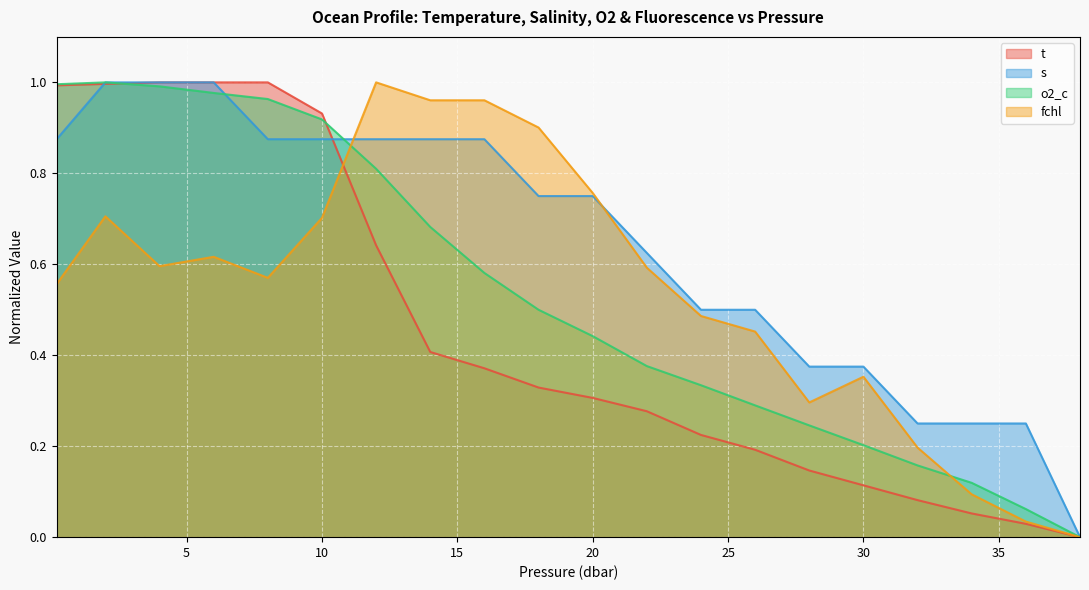

How many times do fchl and s cross each other?

2